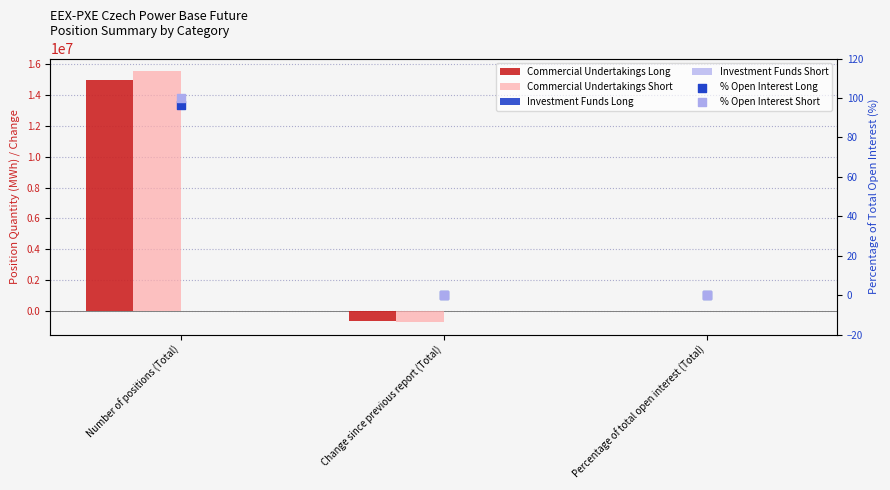

Which series contains the lowest Y value?

Commercial Undertakings Short